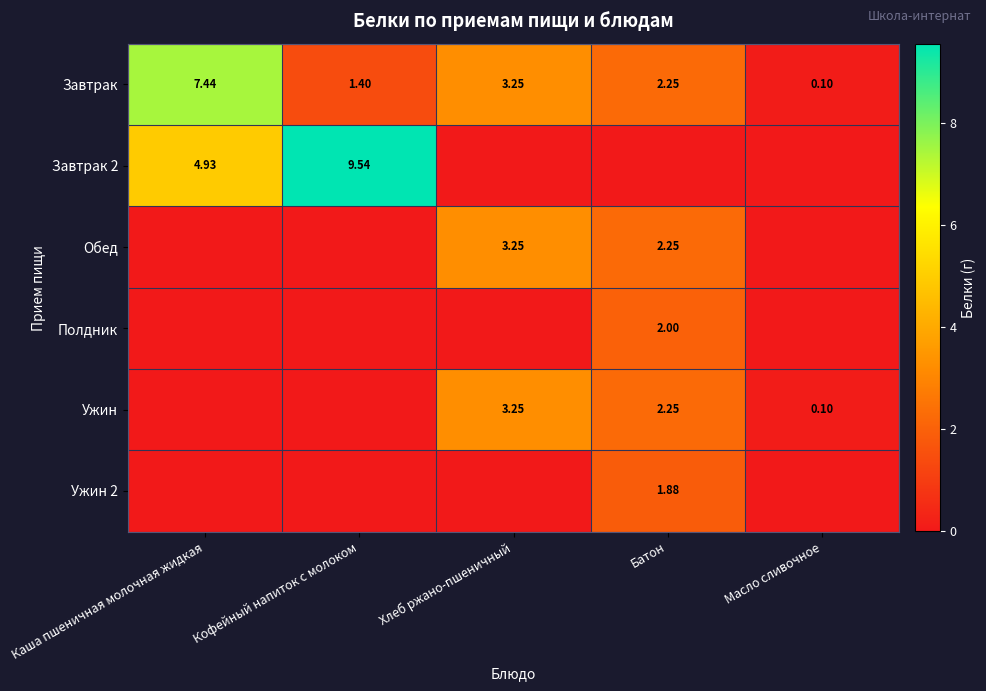

Where does the Завтрак series first go above 2?

Каша пшеничная молочная жидкая